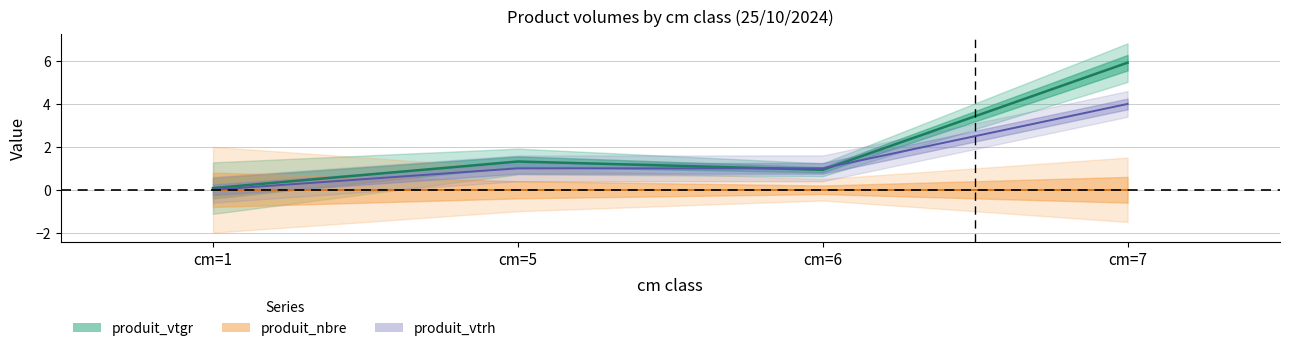

At which category is the sum across all series the highest?

cm=7